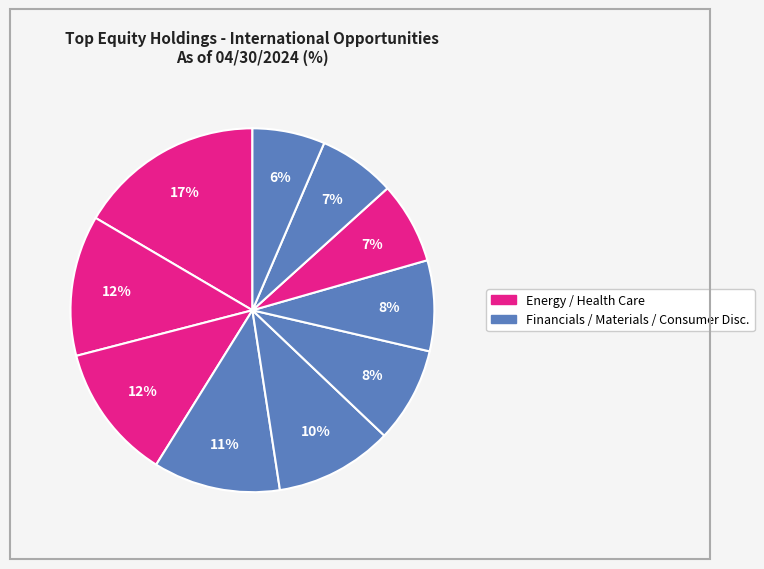

How many segments does this pie chart have?

10